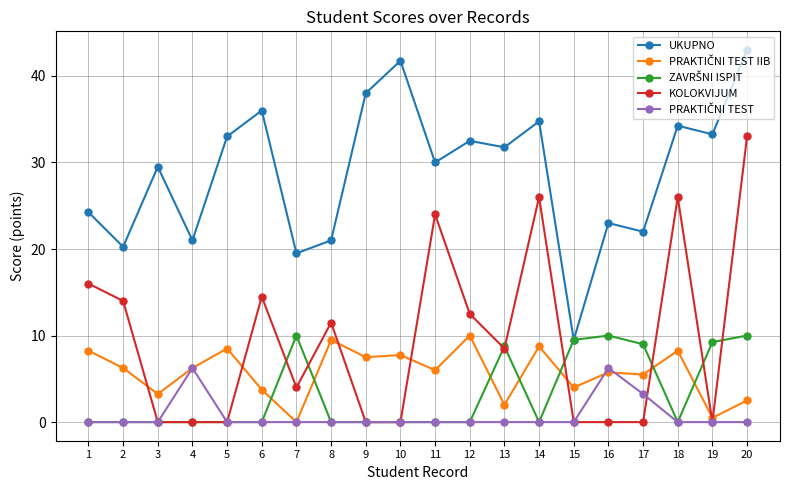

How many series are shown in this chart?

5